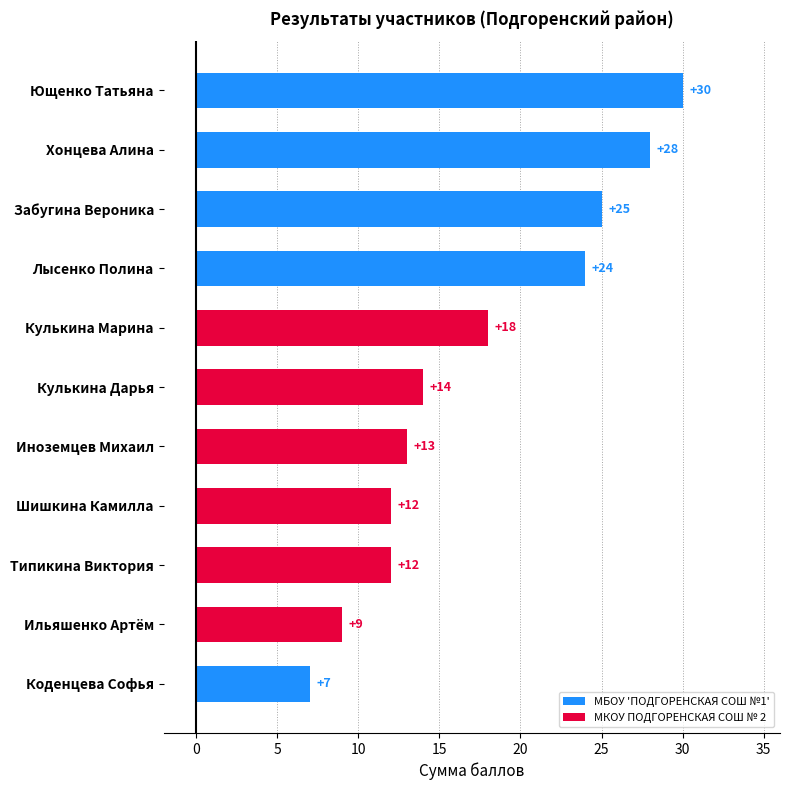

Which has a higher value, Шишкина Камилла or Кулькина Дарья?

Кулькина Дарья